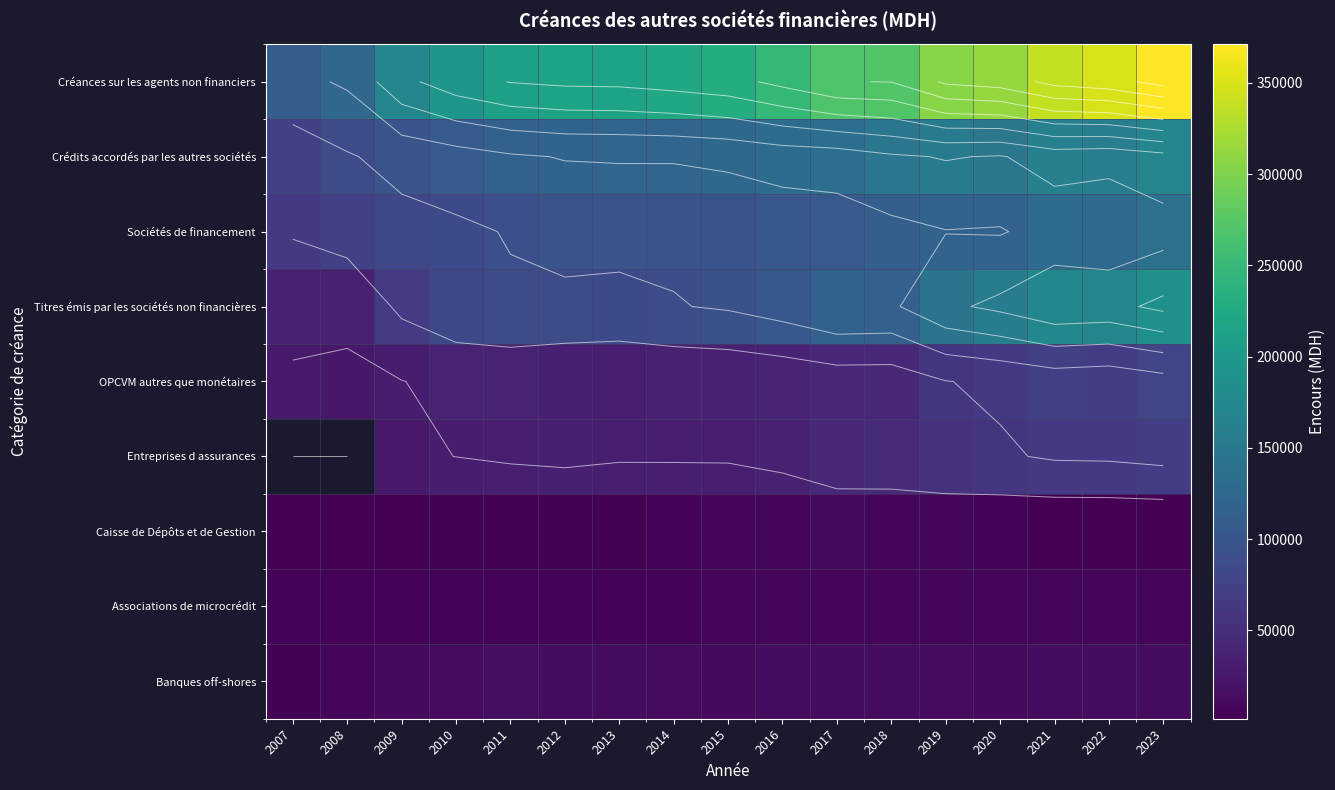

What is the minimum value shown in the chart?

1537.5